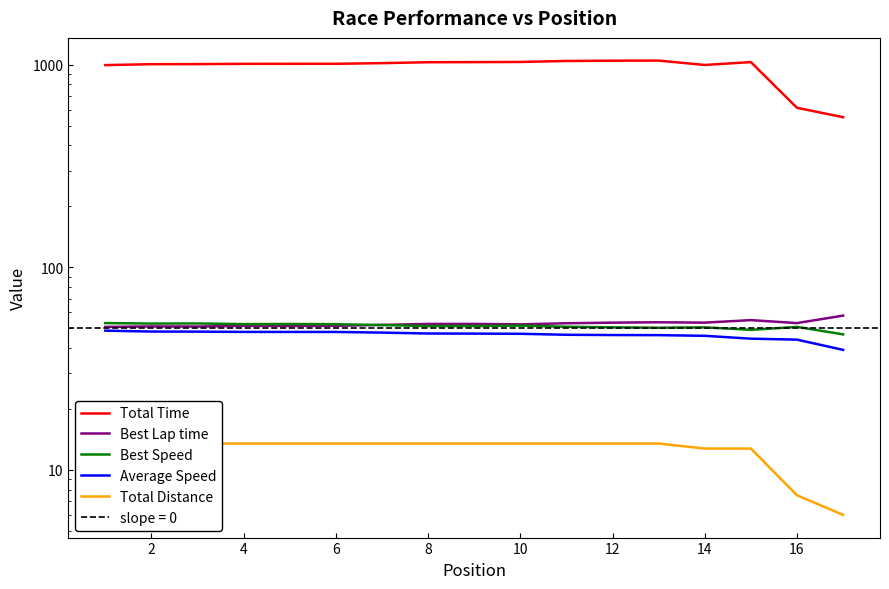

Which series changed the most between 10 and 15?

Total Time